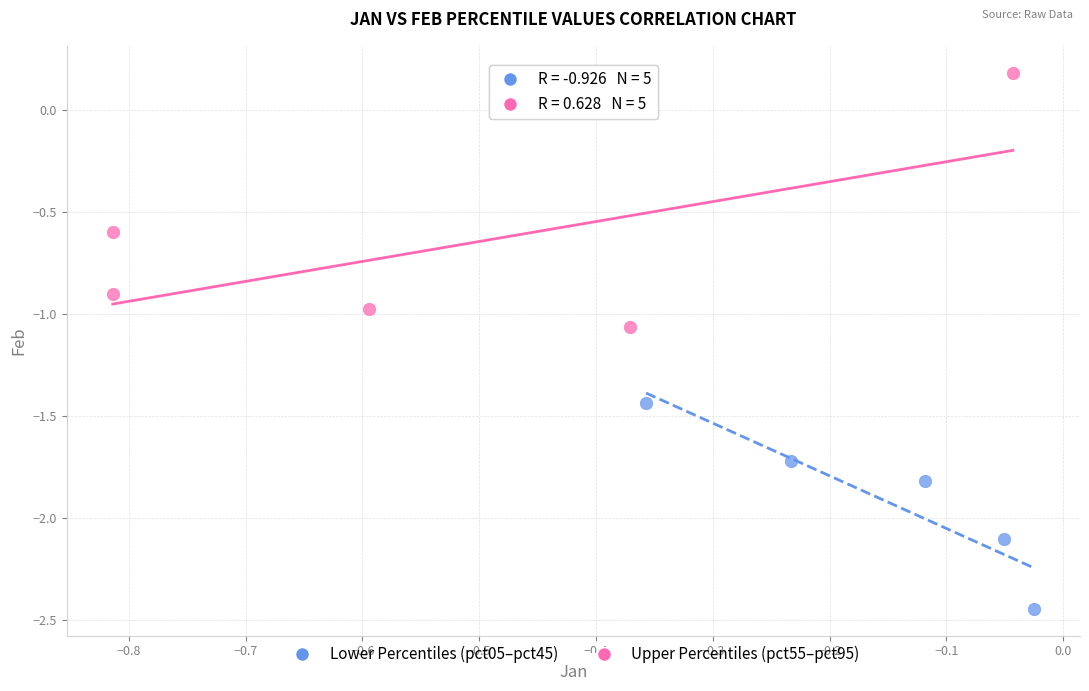

Which series has the widest spread of Y values?

Upper Percentiles (pct55–pct95)